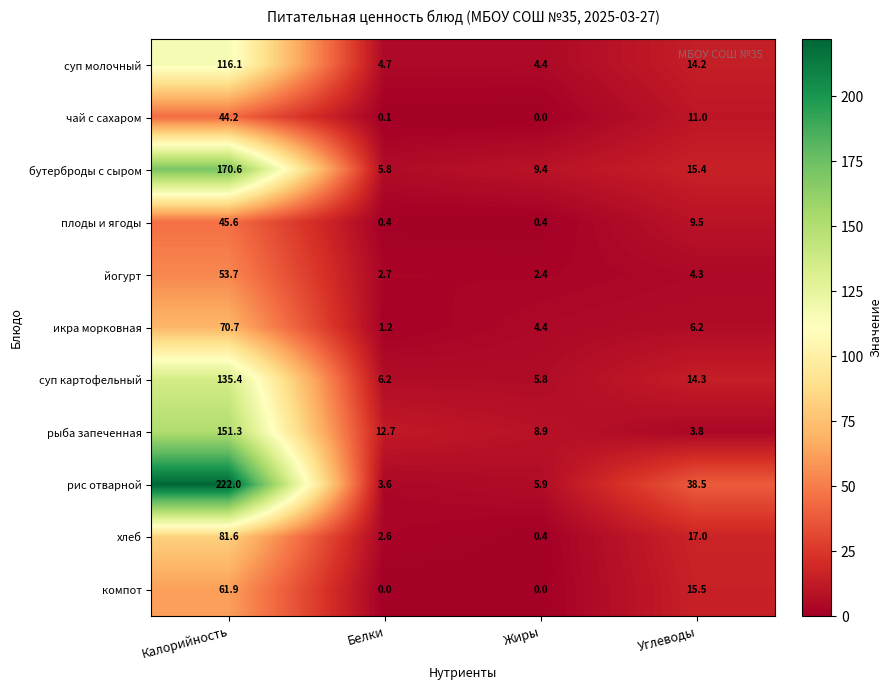

List the series in order of their peak value, highest first.

рис отварной, бутерброды с сыром, рыба запеченная, суп картофельный, суп молочный, хлеб, икра морковная, компот, йогурт, плоды и ягоды, чай с сахаром